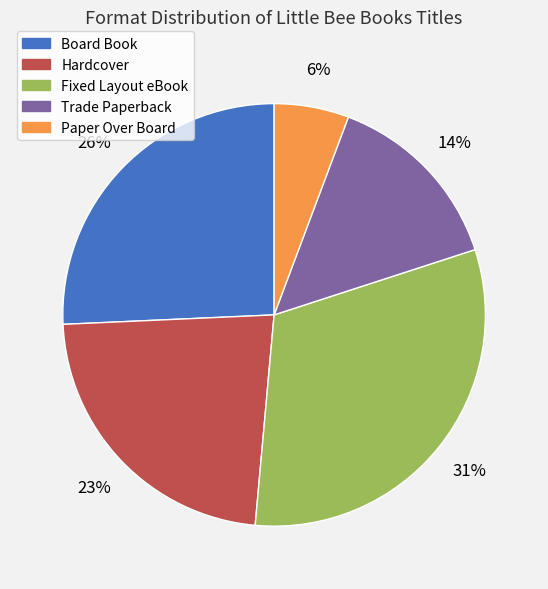

To the nearest percent, what is the average slice percentage?

20%